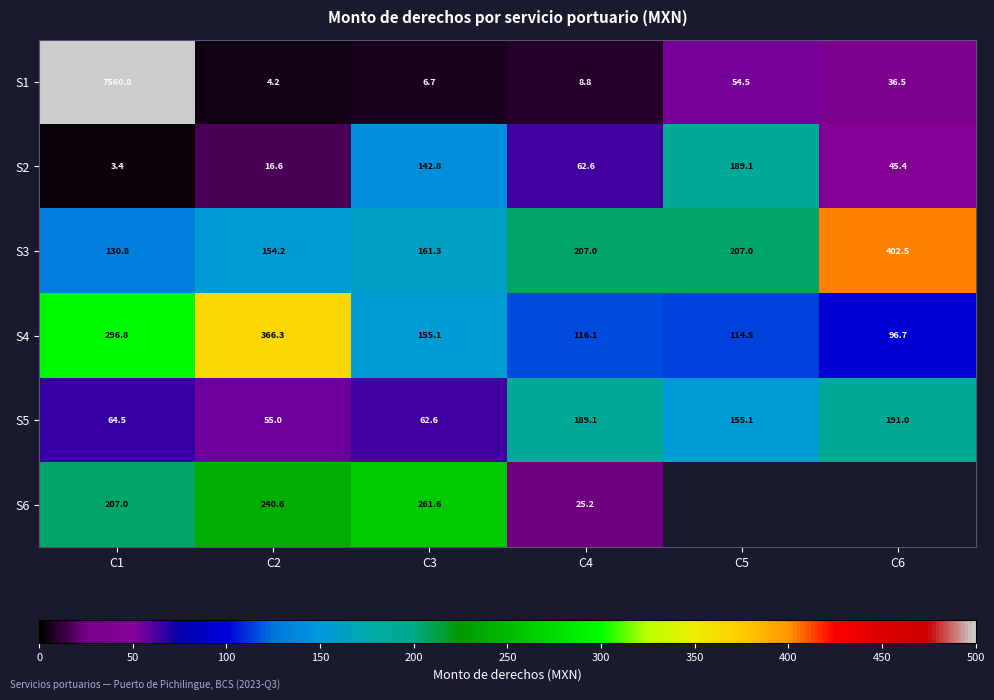

Is the value of S1 at C4 greater than the value of S4 at C5?

No